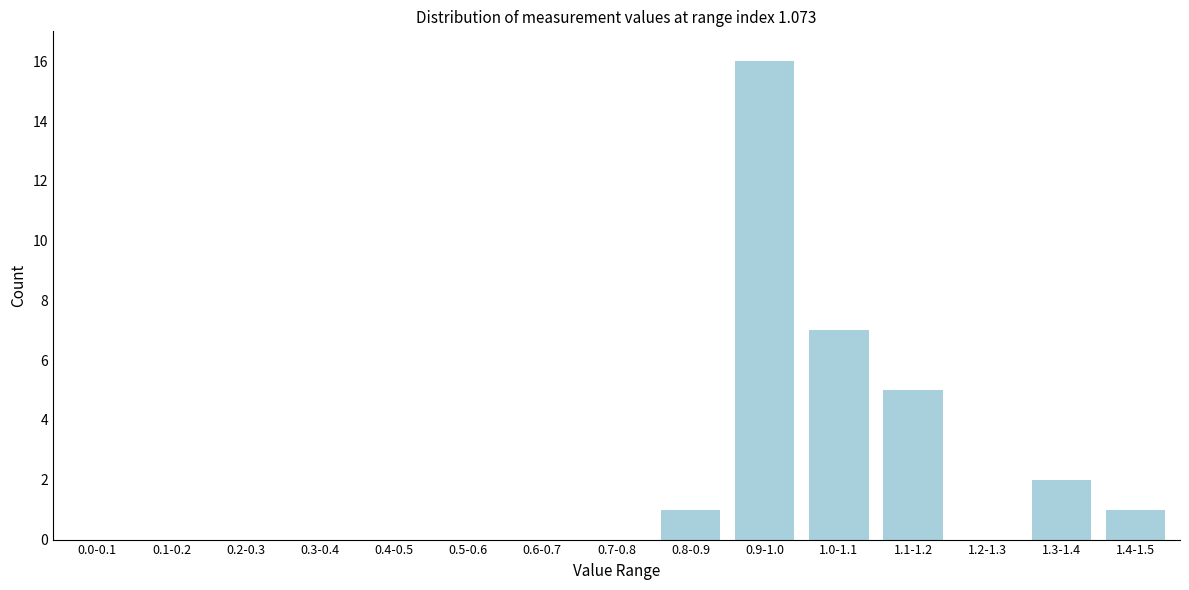

Reading left to right, what are all the values shown in this chart?

0.0-0.1=0	0.1-0.2=0	0.2-0.3=0	0.3-0.4=0	0.4-0.5=0	0.5-0.6=0	0.6-0.7=0	0.7-0.8=0	0.8-0.9=1	0.9-1.0=16	1.0-1.1=7	1.1-1.2=5	1.2-1.3=0	1.3-1.4=2	1.4-1.5=1